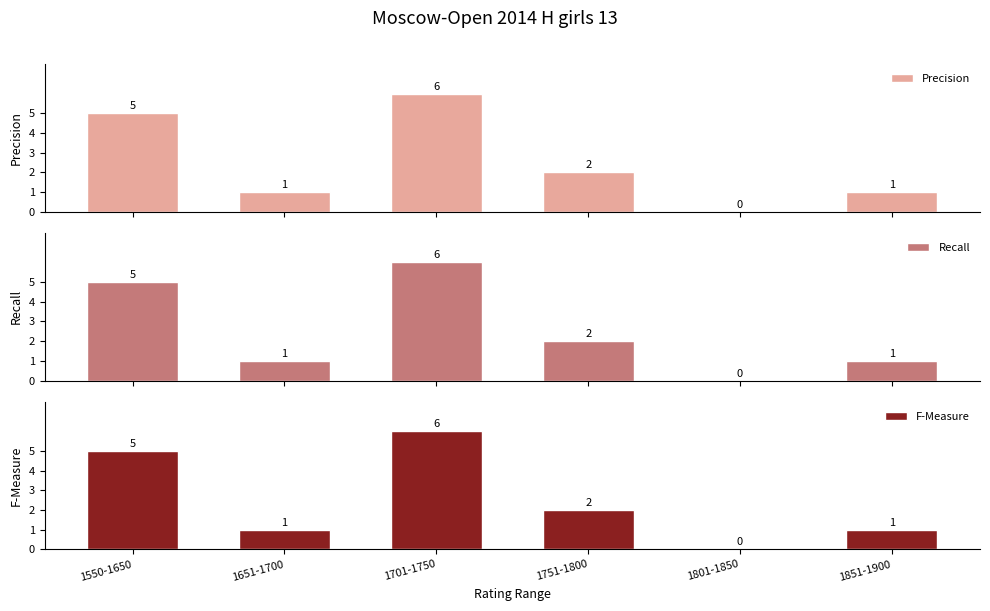

Which series changed the most between 1801-1850 and 1851-1900?

Precision